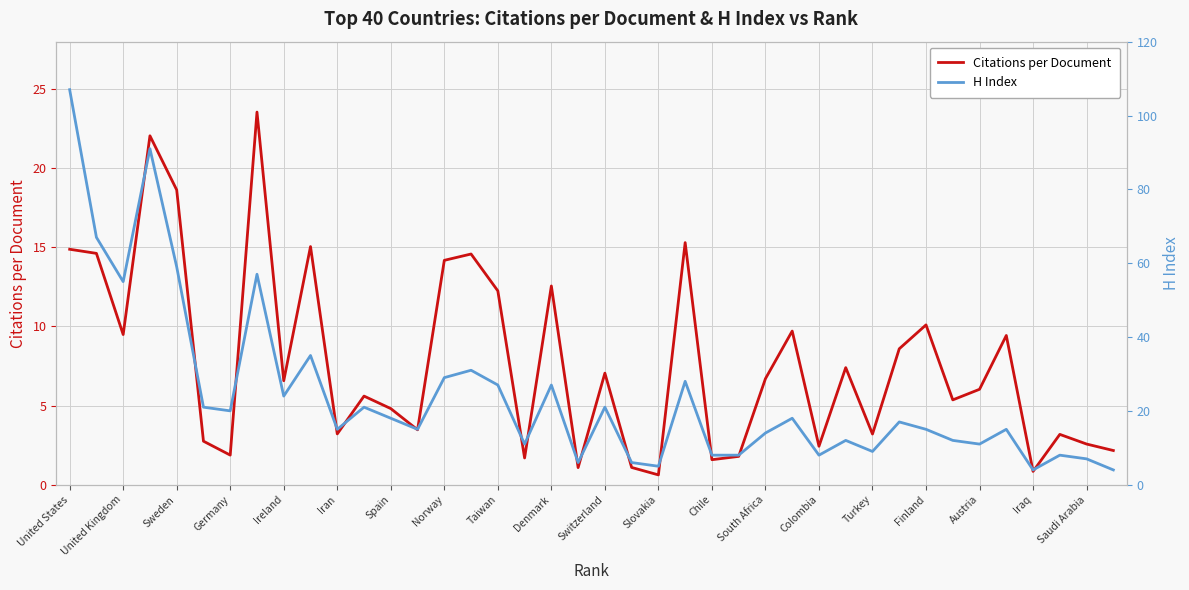

What is the minimum value shown in the chart?

0.6